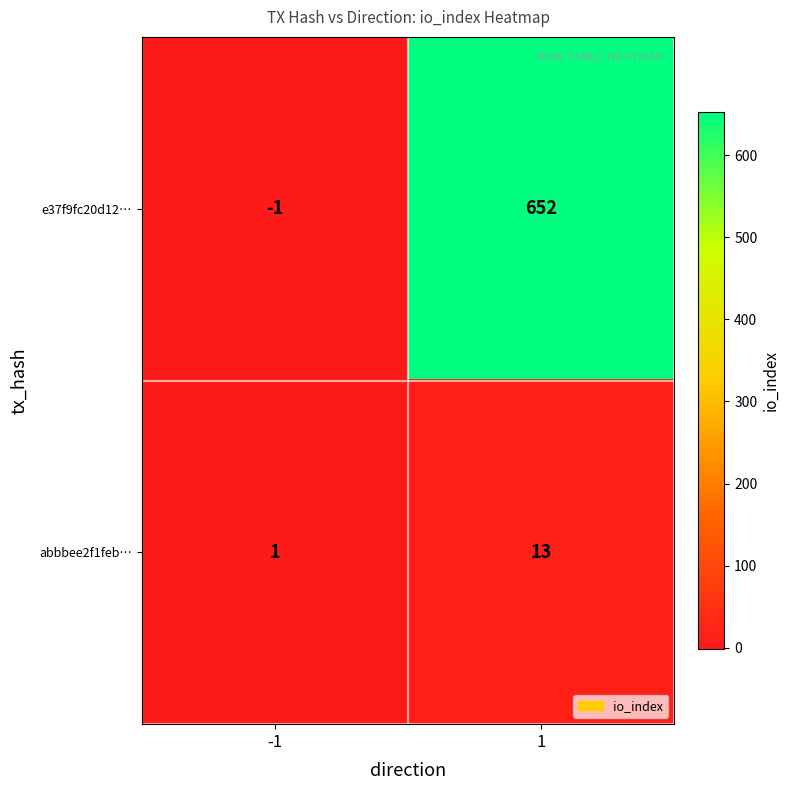

Rank the series at -1 from highest to lowest value.

abbbee2f1feb…, e37f9fc20d12…